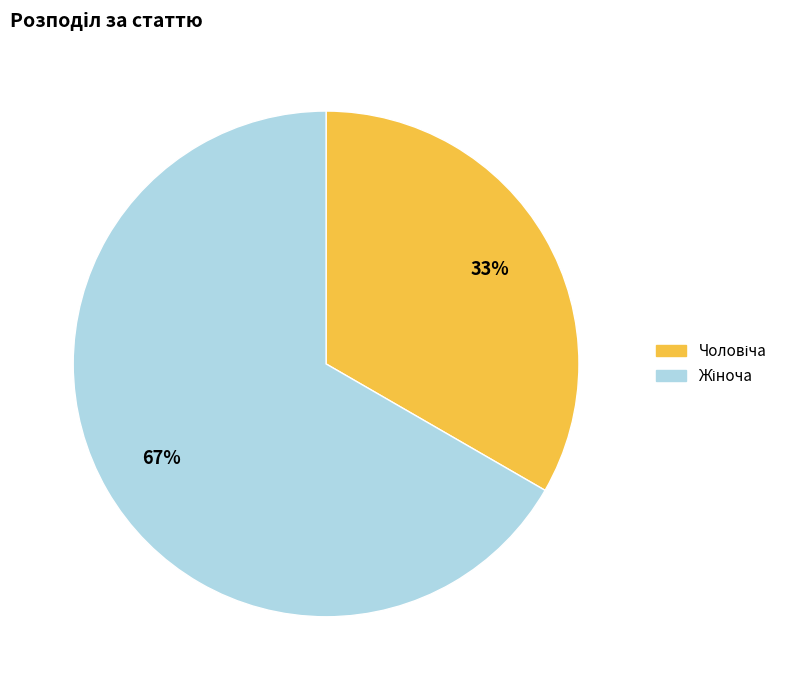

To the nearest percent, what is the average slice percentage?

50%